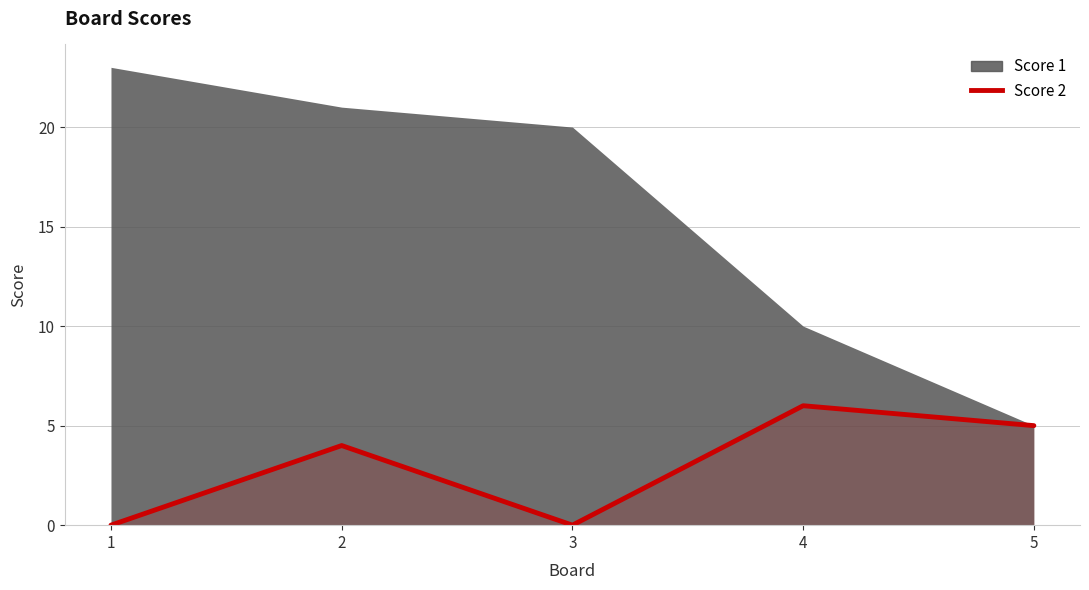

The chart shows a value of 7 at 2. True or false?

False